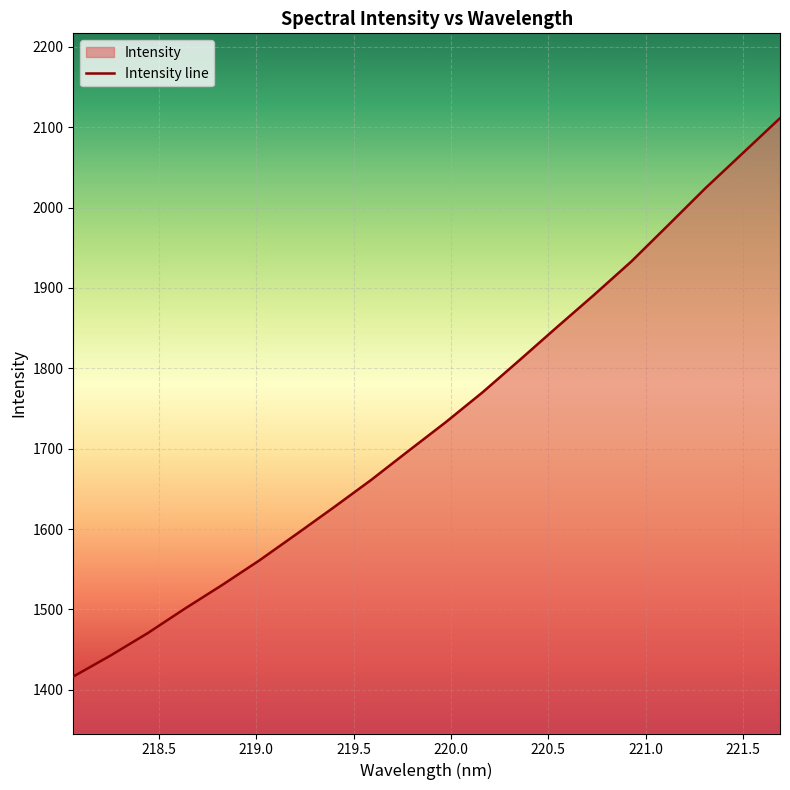

What is the maximum value shown in the chart?

2111.2